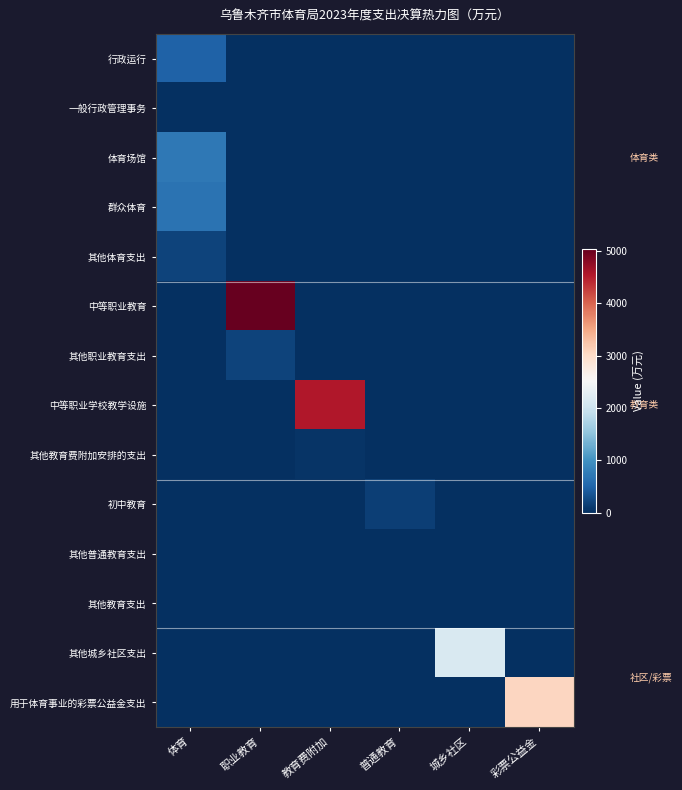

Reading right to left, list all the values displayed in this chart.

行政运行: 彩票公益金=0.0	城乡社区=0.0	普通教育=0.0	教育费附加=0.0	职业教育=0.0	体育=483.7
一般行政管理事务: 彩票公益金=0.0	城乡社区=0.0	普通教育=0.0	教育费附加=0.0	职业教育=0.0	体育=13.8
体育场馆: 彩票公益金=0.0	城乡社区=0.0	普通教育=0.0	教育费附加=0.0	职业教育=0.0	体育=712.6
群众体育: 彩票公益金=0.0	城乡社区=0.0	普通教育=0.0	教育费附加=0.0	职业教育=0.0	体育=655.0
其他体育支出: 彩票公益金=0.0	城乡社区=0.0	普通教育=0.0	教育费附加=0.0	职业教育=0.0	体育=194.1
中等职业教育: 彩票公益金=0.0	城乡社区=0.0	普通教育=0.0	教育费附加=0.0	职业教育=5047.6	体育=0.0
其他职业教育支出: 彩票公益金=0.0	城乡社区=0.0	普通教育=0.0	教育费附加=0.0	职业教育=196.7	体育=0.0
中等职业学校教学设施: 彩票公益金=0.0	城乡社区=0.0	普通教育=0.0	教育费附加=4538.0	职业教育=0.0	体育=0.0
其他教育费附加安排的支出: 彩票公益金=0.0	城乡社区=0.0	普通教育=0.0	教育费附加=45.1	职业教育=0.0	体育=0.0
初中教育: 彩票公益金=0.0	城乡社区=0.0	普通教育=153.1	教育费附加=0.0	职业教育=0.0	体育=0.0
其他普通教育支出: 彩票公益金=0.0	城乡社区=0.0	普通教育=5.1	教育费附加=0.0	职业教育=0.0	体育=0.0
其他教育支出: 彩票公益金=0.0	城乡社区=0.0	普通教育=3.2	教育费附加=0.0	职业教育=0.0	体育=0.0
其他城乡社区支出: 彩票公益金=0.0	城乡社区=2134.6	普通教育=0.0	教育费附加=0.0	职业教育=0.0	体育=0.0
用于体育事业的彩票公益金支出: 彩票公益金=3071.7	城乡社区=0.0	普通教育=0.0	教育费附加=0.0	职业教育=0.0	体育=0.0